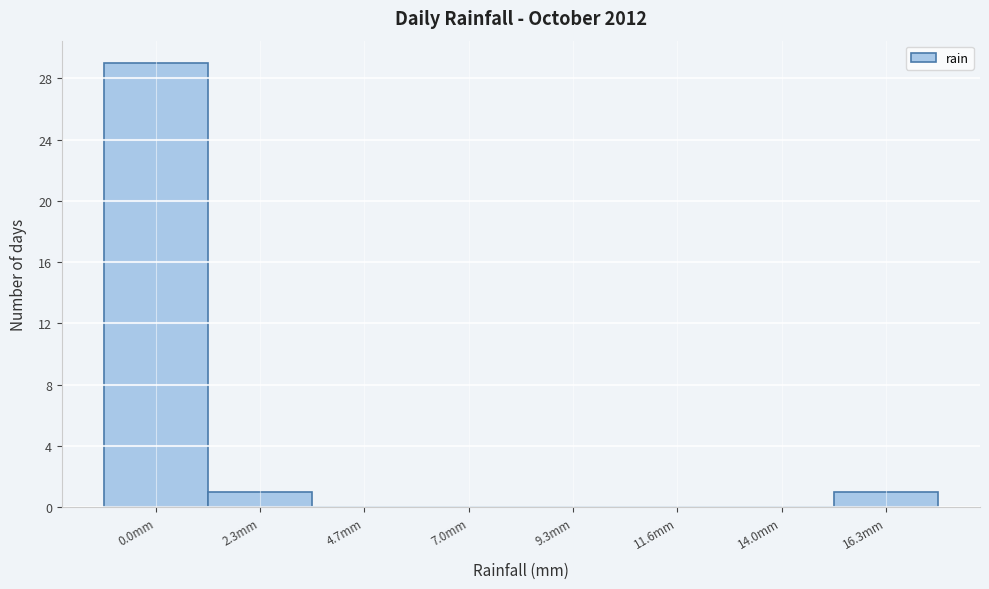

Reading left to right, extract all data points from this chart.

0.0mm=29	2.3mm=1	4.7mm=0	7.0mm=0	9.3mm=0	11.6mm=0	14.0mm=0	16.3mm=1